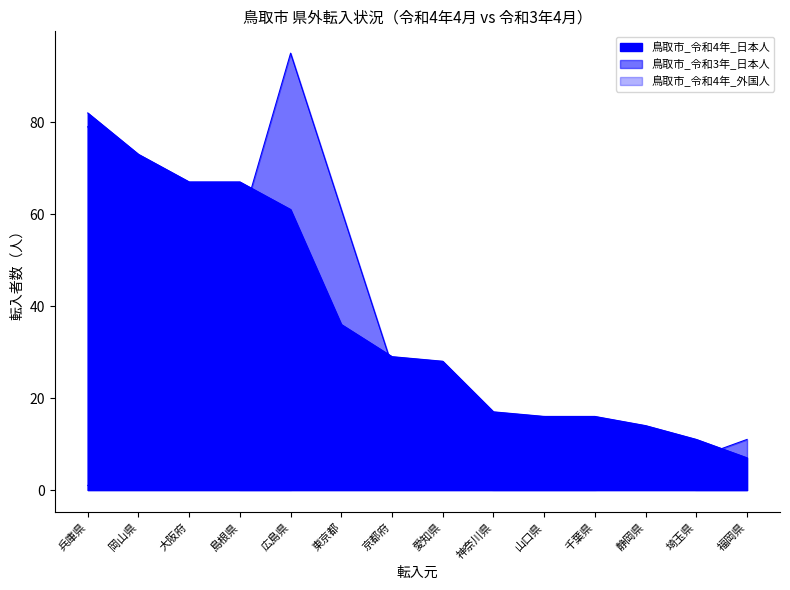

True or false: 鳥取市_令和4年_外国人 and 鳥取市_令和4年_日本人 cross at least once.

False